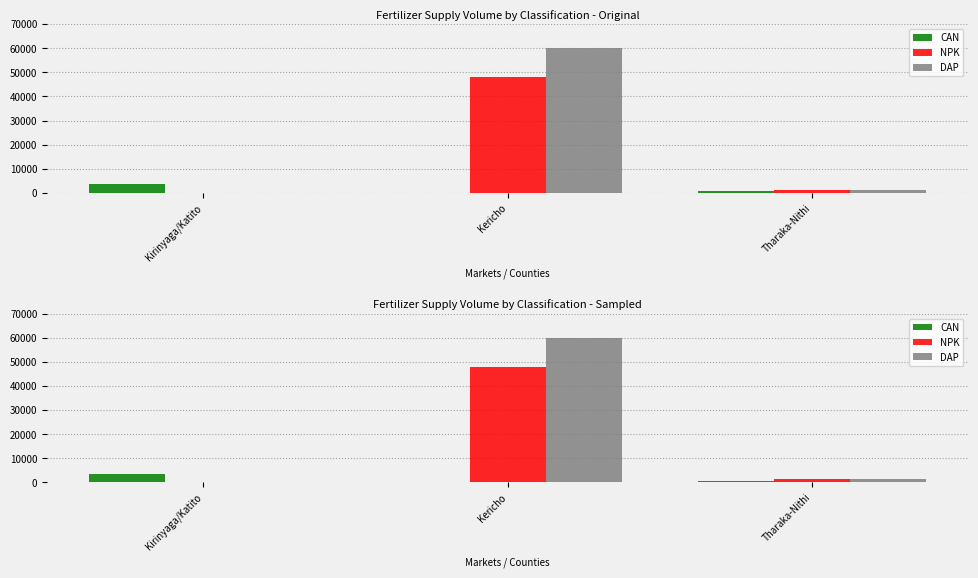

Reading left to right, what are all the values shown in this chart?

CAN: 3500	0	650
NPK: 0	48000	1300
DAP: 0	60000	1350